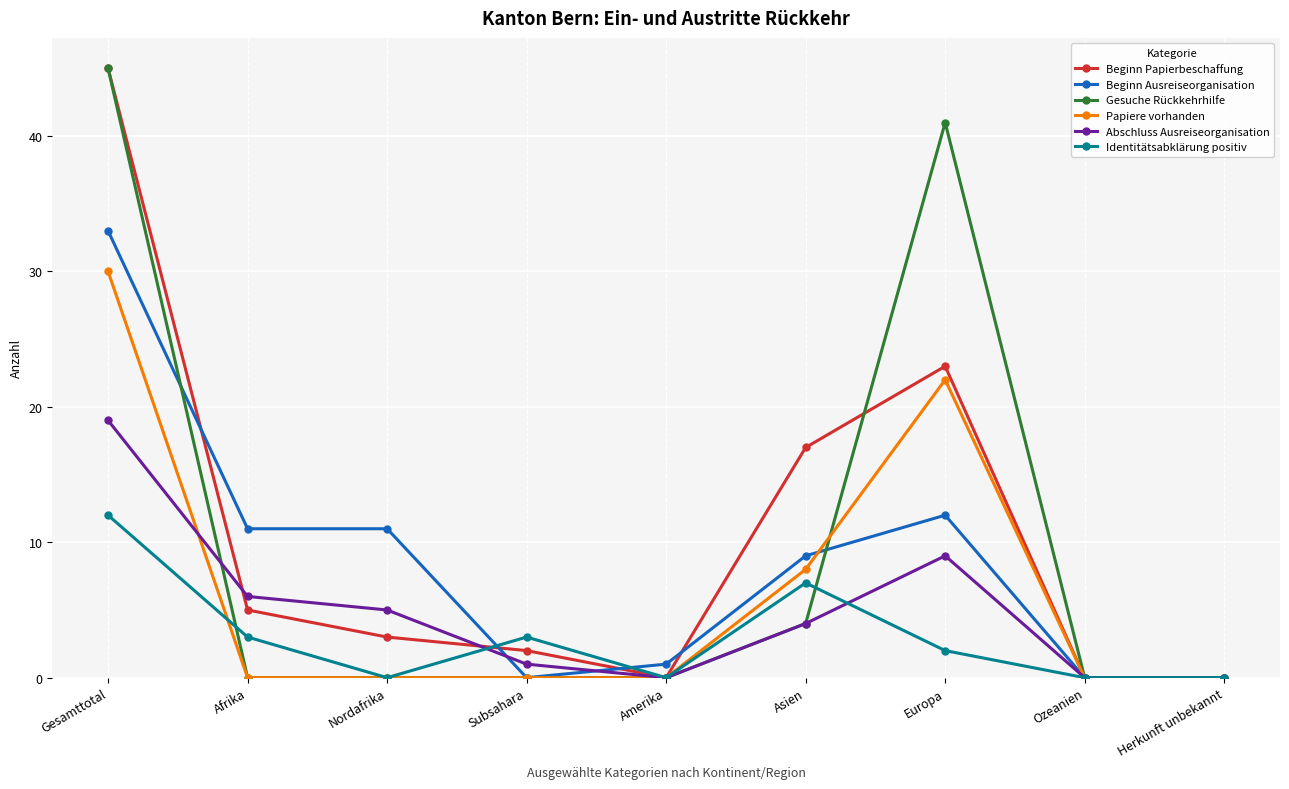

Which category has the highest value in the Identitätsabklärung positiv series?

Gesamttotal